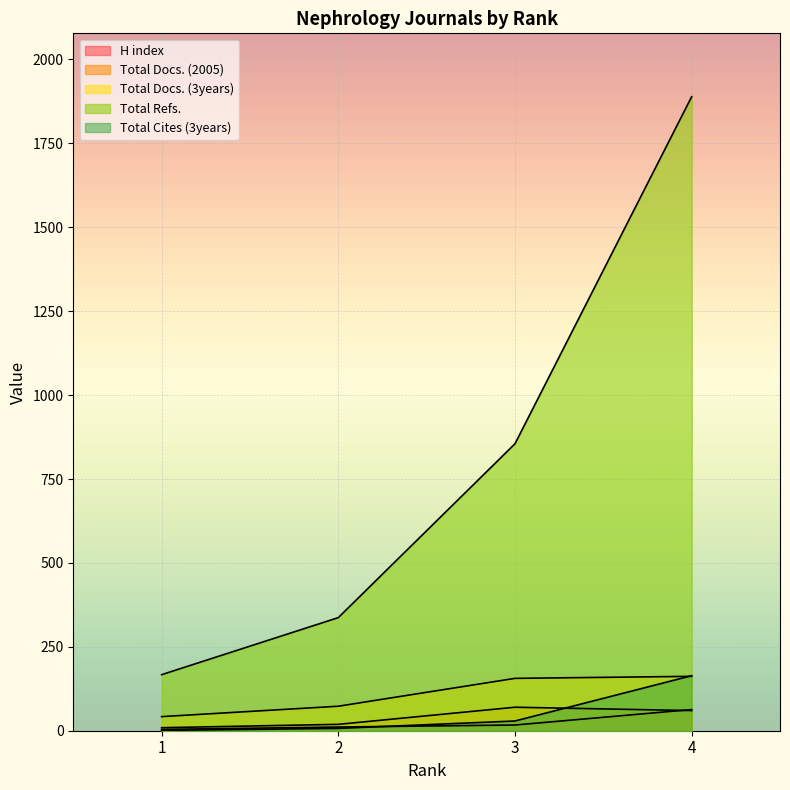

What is the sum of all Total Docs. (2005) values?

158